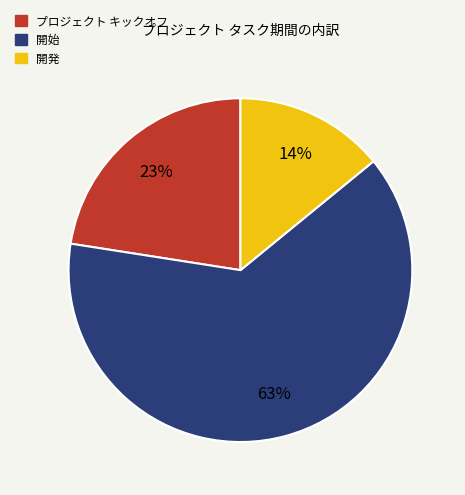

True or false: プロジェクト キックオフ accounts for 8% of the total.

False